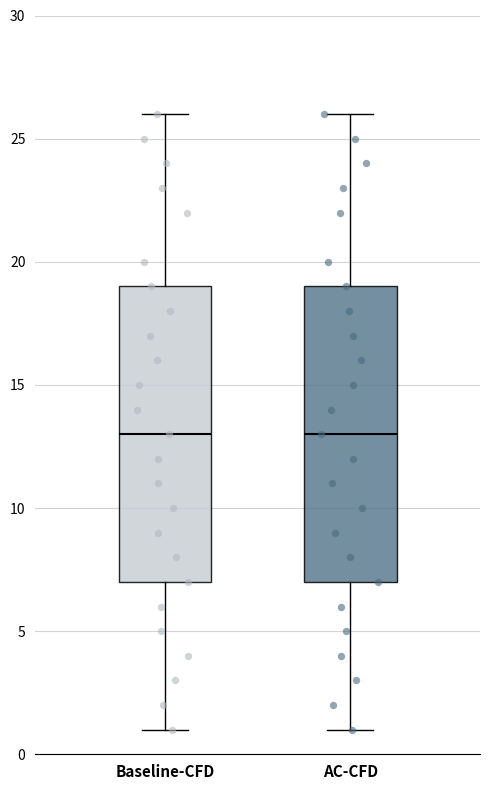

Reading left to right, read every box against the y-axis: the position of its median line, the range the box covers, and the ends of its whiskers. The values are not printed on the chart, so give them approximately, as read against the axis.

Baseline-CFD: median 13, box 7 to 19, whiskers 1 to 26
AC-CFD: median 13, box 7 to 19, whiskers 1 to 26